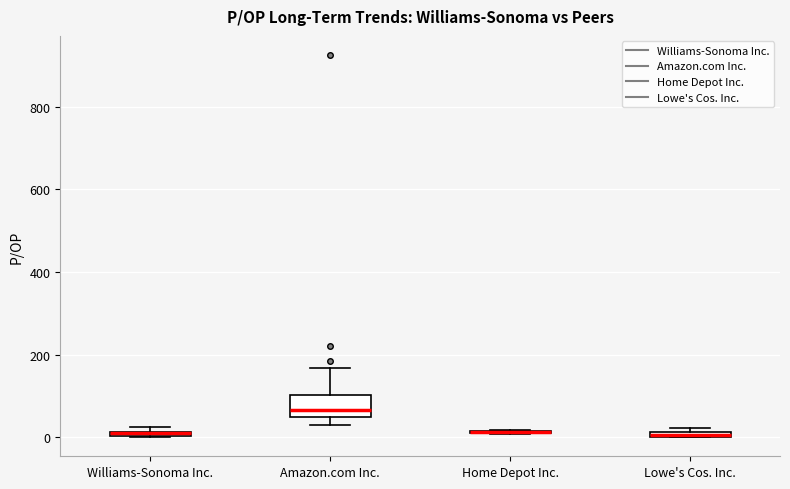

Which box is the tallest, from its lower edge to its upper edge?

Amazon.com Inc.